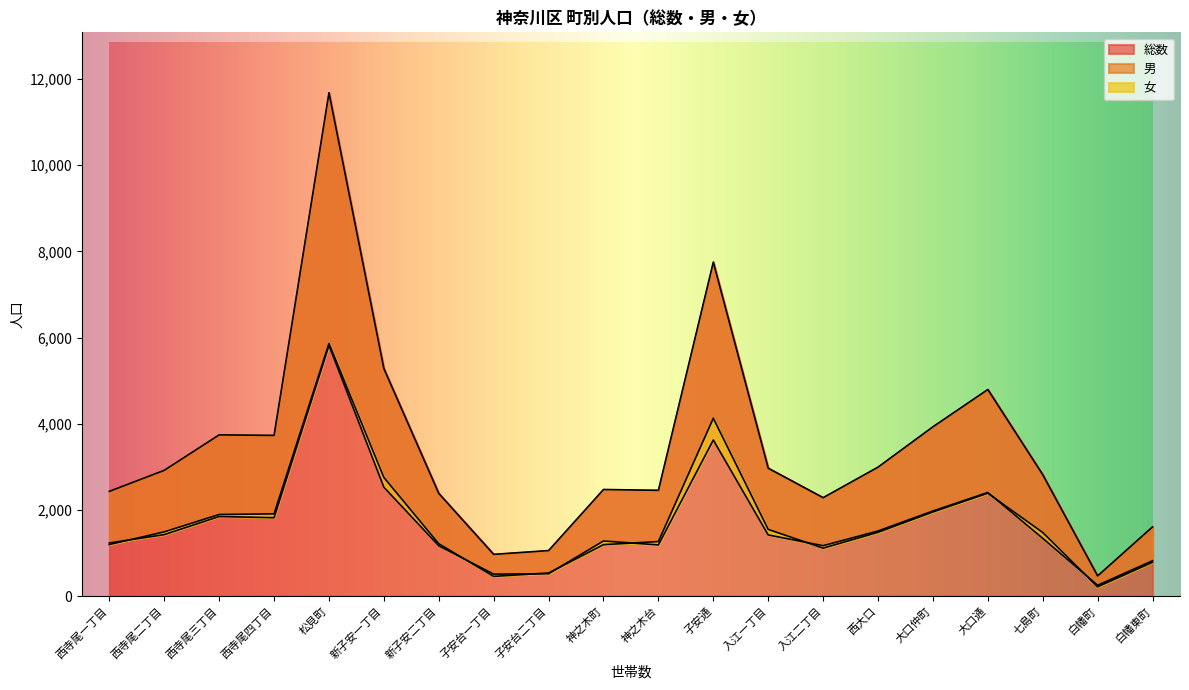

Reading left to right, extract all data points from this chart.

総数: 西寺尾一丁目=2432	西寺尾二丁目=2920	西寺尾三丁目=3743	西寺尾四丁目=3730	松見町=11681	新子安一丁目=5281	新子安二丁目=2384	子安台一丁目=970	子安台二丁目=1058	神之木町=2475	神之木台=2456	子安通=7751	入江一丁目=2969	入江二丁目=2285	西大口=2994	大口仲町=3930	大口通=4795	七島町=2819	白幡町=470	白幡東町=1608
男: 西寺尾一丁目=1198	西寺尾二丁目=1492	西寺尾三丁目=1895	西寺尾四丁目=1910	松見町=5862	新子安一丁目=2754	新子安二丁目=1216	子安台一丁目=459	子安台二丁目=537	神之木町=1195	神之木台=1267	子安通=4128	入江一丁目=1549	入江二丁目=1114	西大口=1482	大口仲町=1954	大口通=2389	七島町=1477	白幡町=217	白幡東町=786
女: 西寺尾一丁目=1234	西寺尾二丁目=1428	西寺尾三丁目=1848	西寺尾四丁目=1820	松見町=5819	新子安一丁目=2527	新子安二丁目=1168	子安台一丁目=511	子安台二丁目=521	神之木町=1280	神之木台=1189	子安通=3623	入江一丁目=1420	入江二丁目=1171	西大口=1512	大口仲町=1976	大口通=2406	七島町=1342	白幡町=253	白幡東町=822